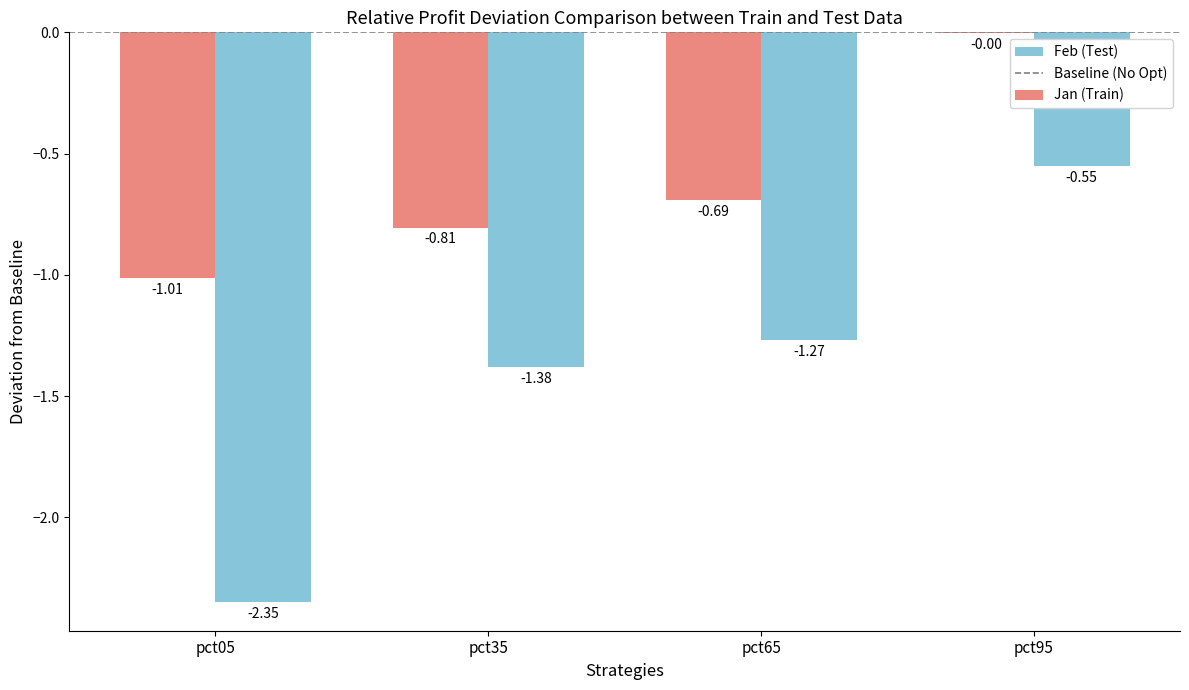

Which series changed the most between pct35 and pct95?

Feb (Test)